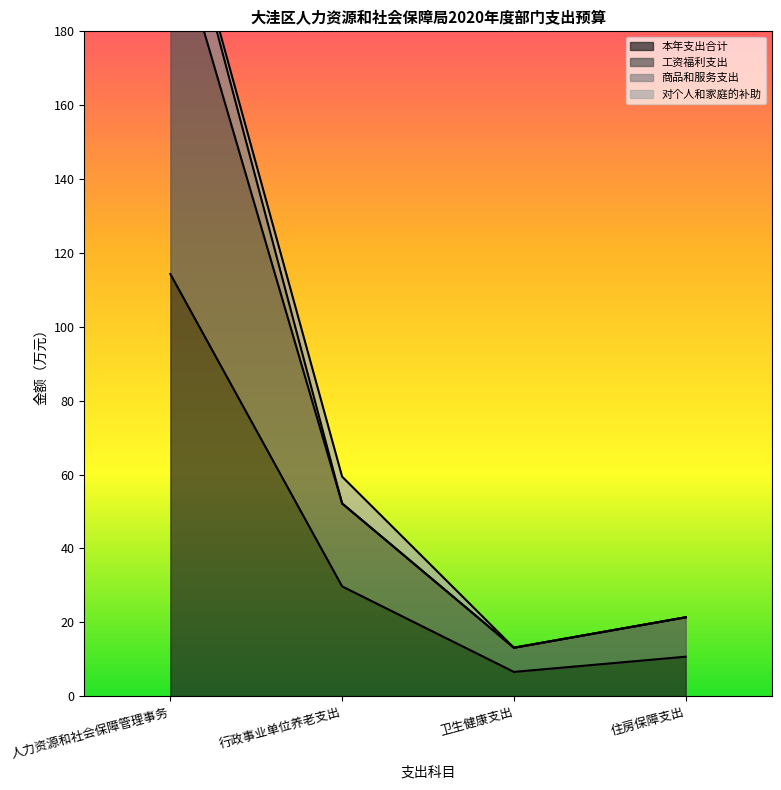

At how many categories does at least one series exceed 217?

1